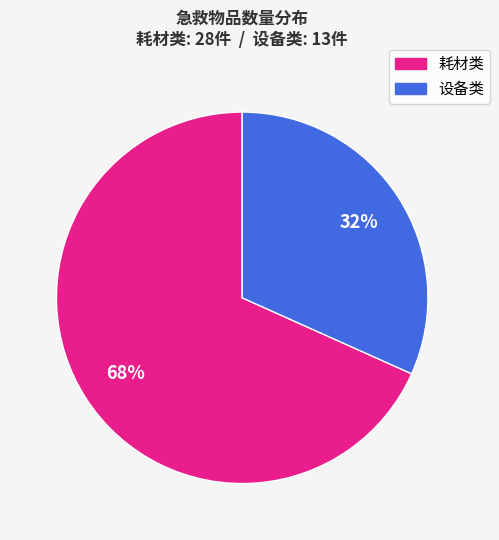

To the nearest percent, what is the average slice percentage?

50%